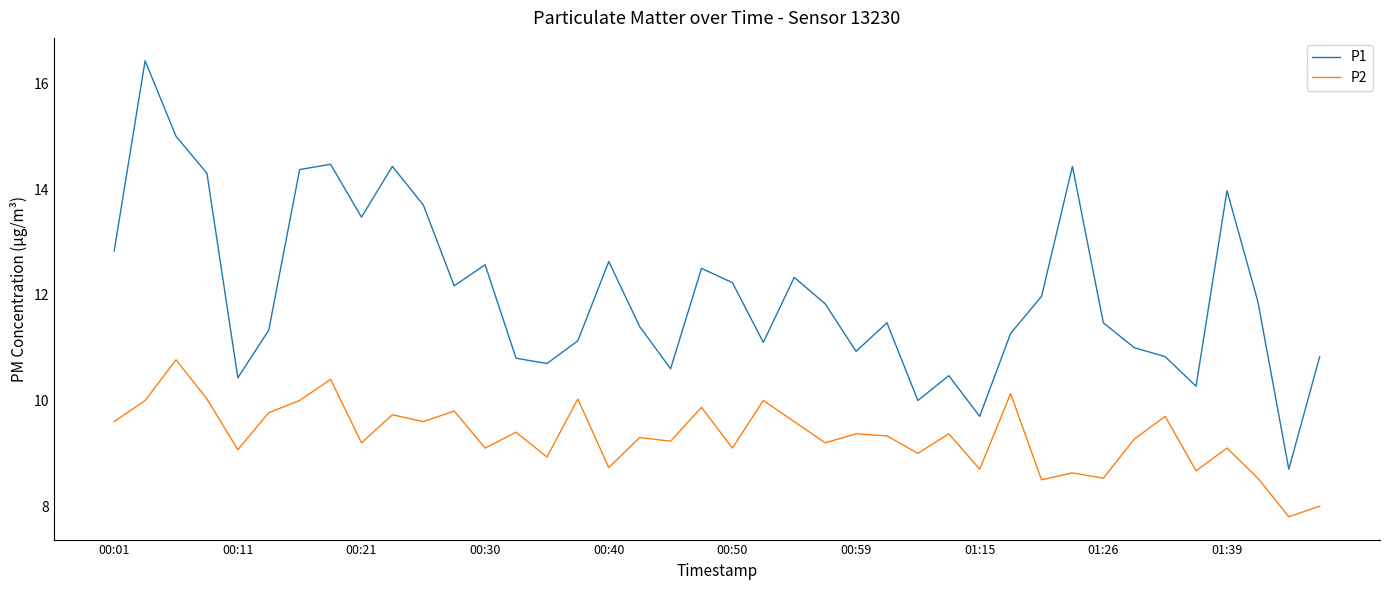

What is the maximum value shown in the chart?

16.4